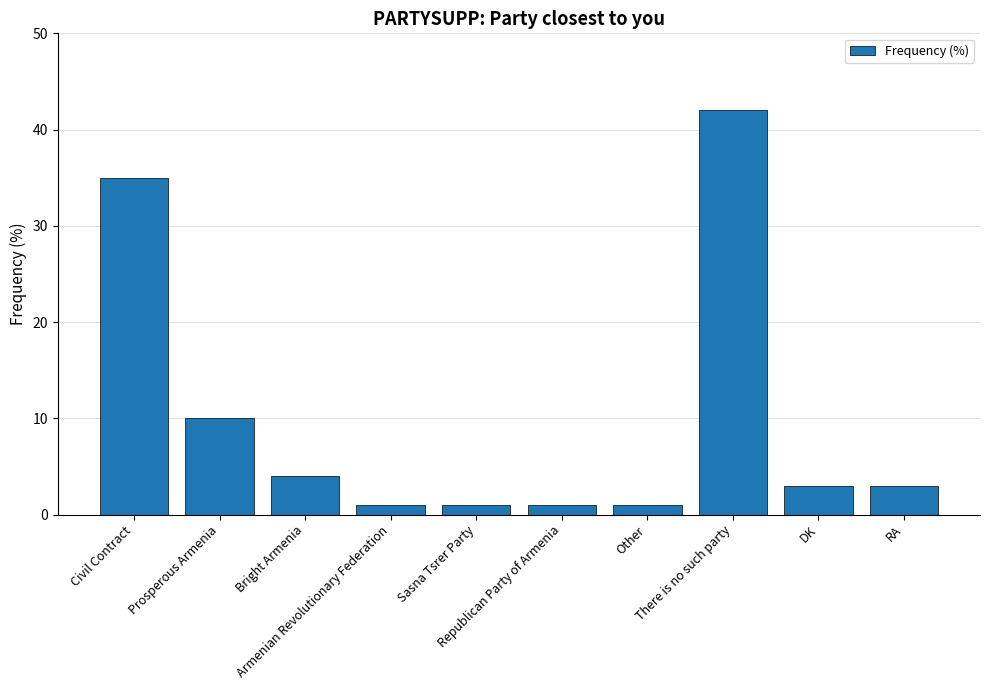

What is the average value?

10